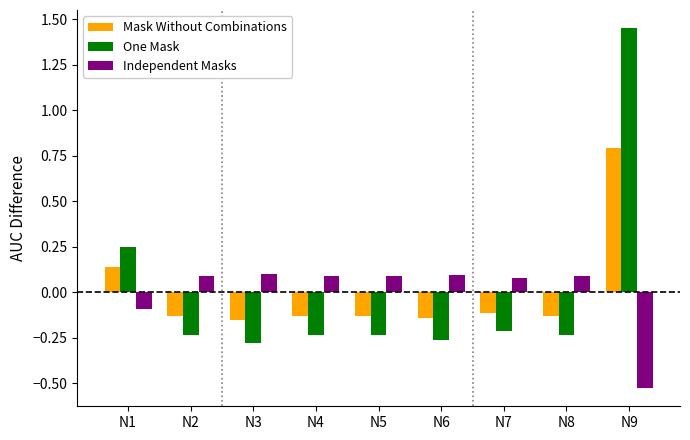

At how many categories does at least one series exceed 0?

9